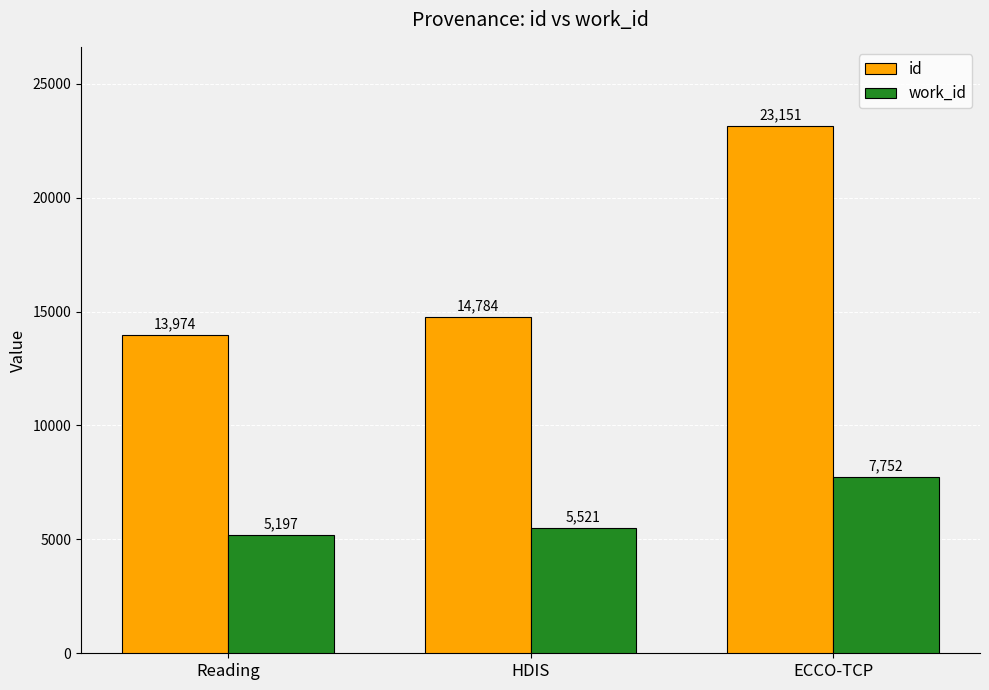

Rank the series by their maximum value, from lowest to highest.

work_id, id